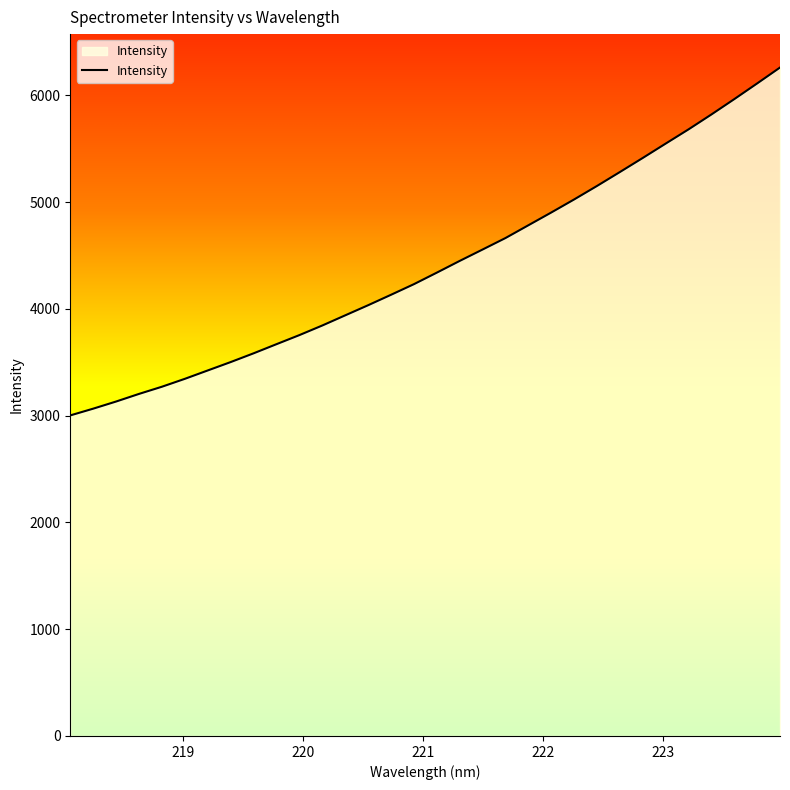

What is the minimum value shown in the chart?

3001.7